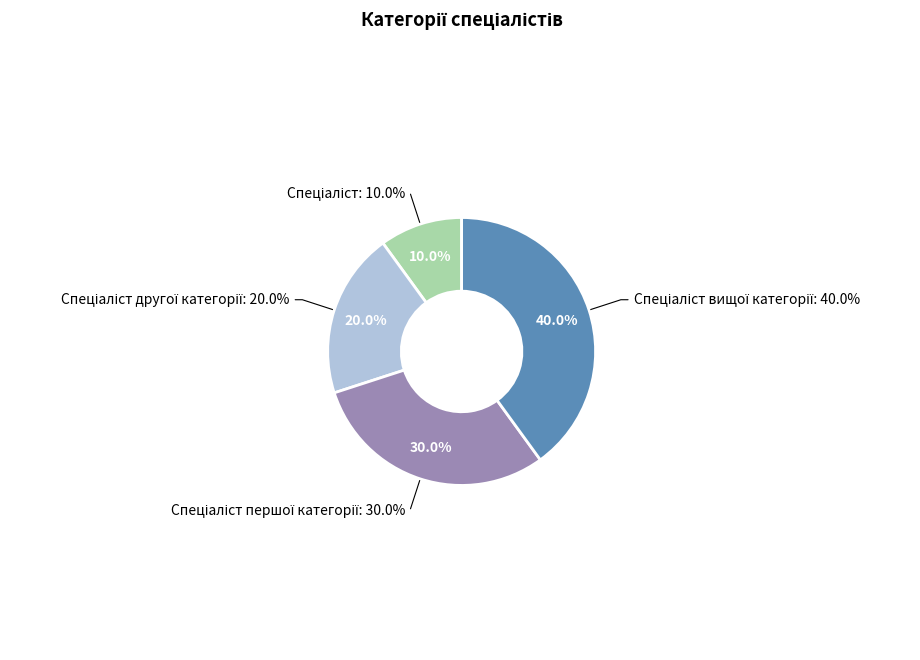

How much of the chart is everything except Спеціаліст другої категорії?

80.0%